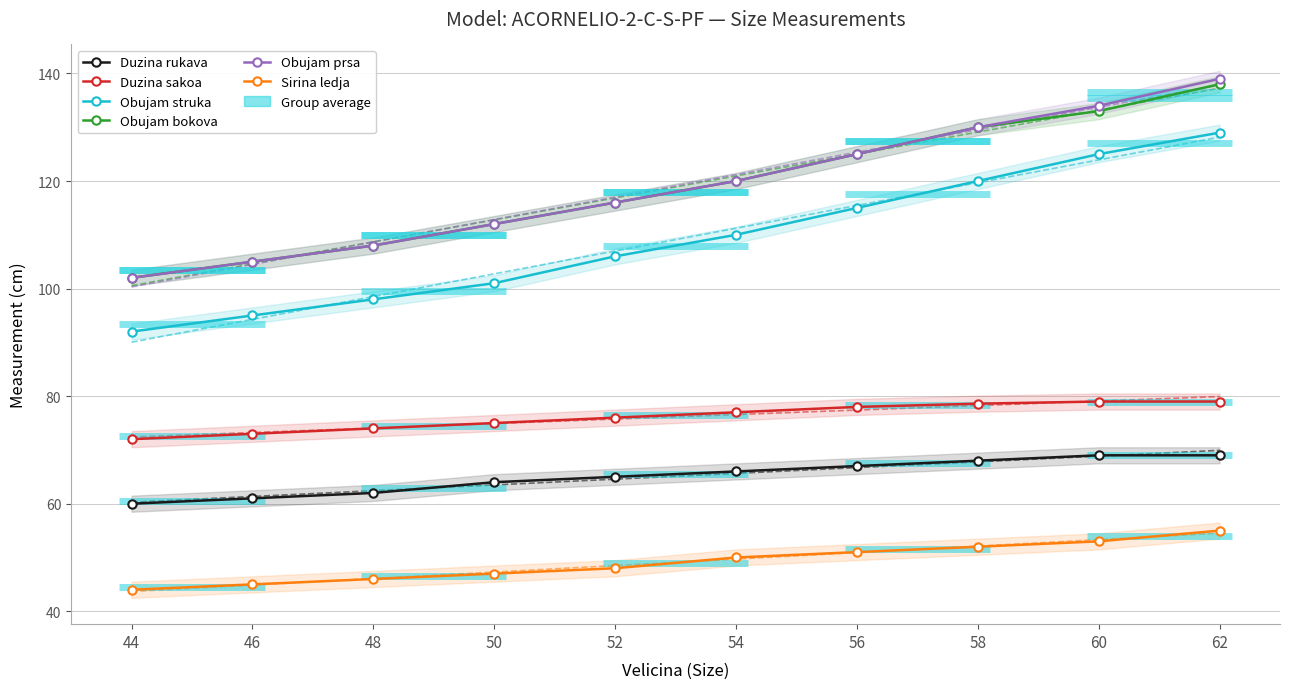

How many lines are shown in the chart?

6